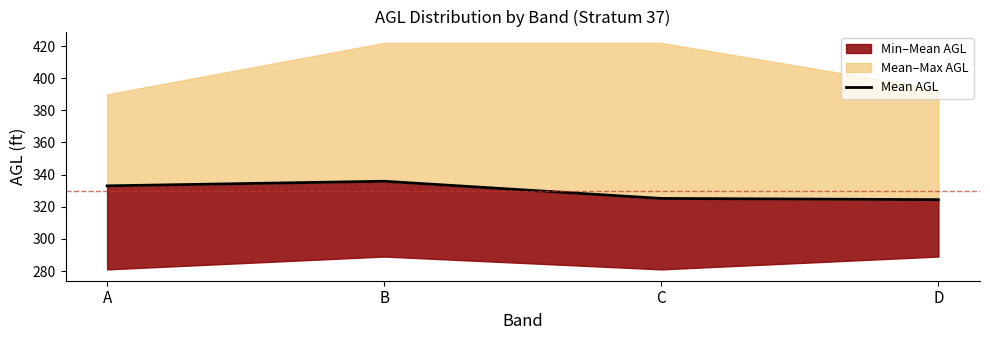

What is the ratio of the value at C to the value at A?

1.0